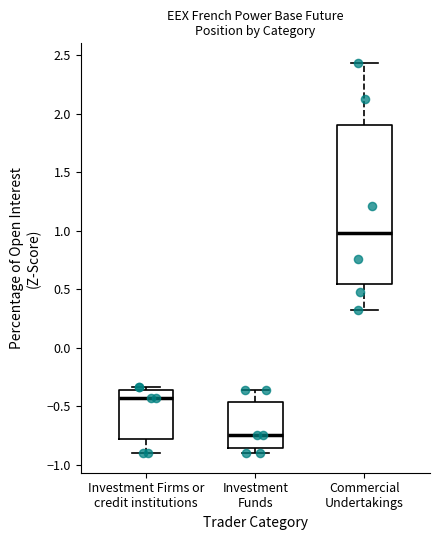

Reading left to right, read every box against the y-axis: the position of its median line, the range the box covers, and the ends of its whiskers. The values are not printed on the chart, so give them approximately, as read against the axis.

Investment Firms or credit institutions: median -0.45, box -0.80 to -0.35, whiskers -0.90 to -0.35 (just above the box's upper edge)
Investment Funds: median -0.75, box -0.85 to -0.45, whiskers -0.90 to -0.35
Commercial Undertakings: median 1.00, box 0.55 to 1.90, whiskers 0.30 to 2.45